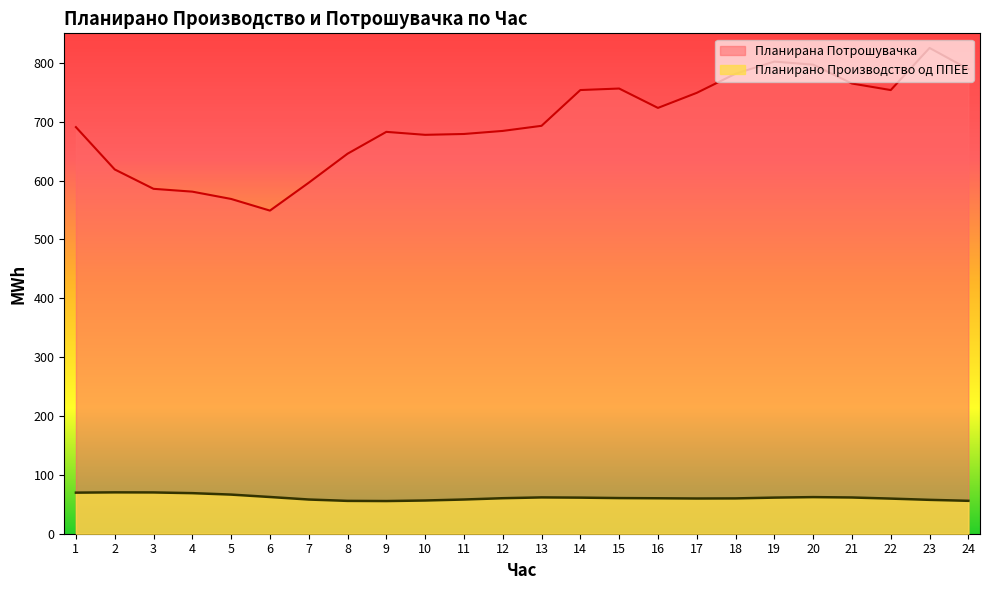

At how many categories does at least one series exceed 157?

24